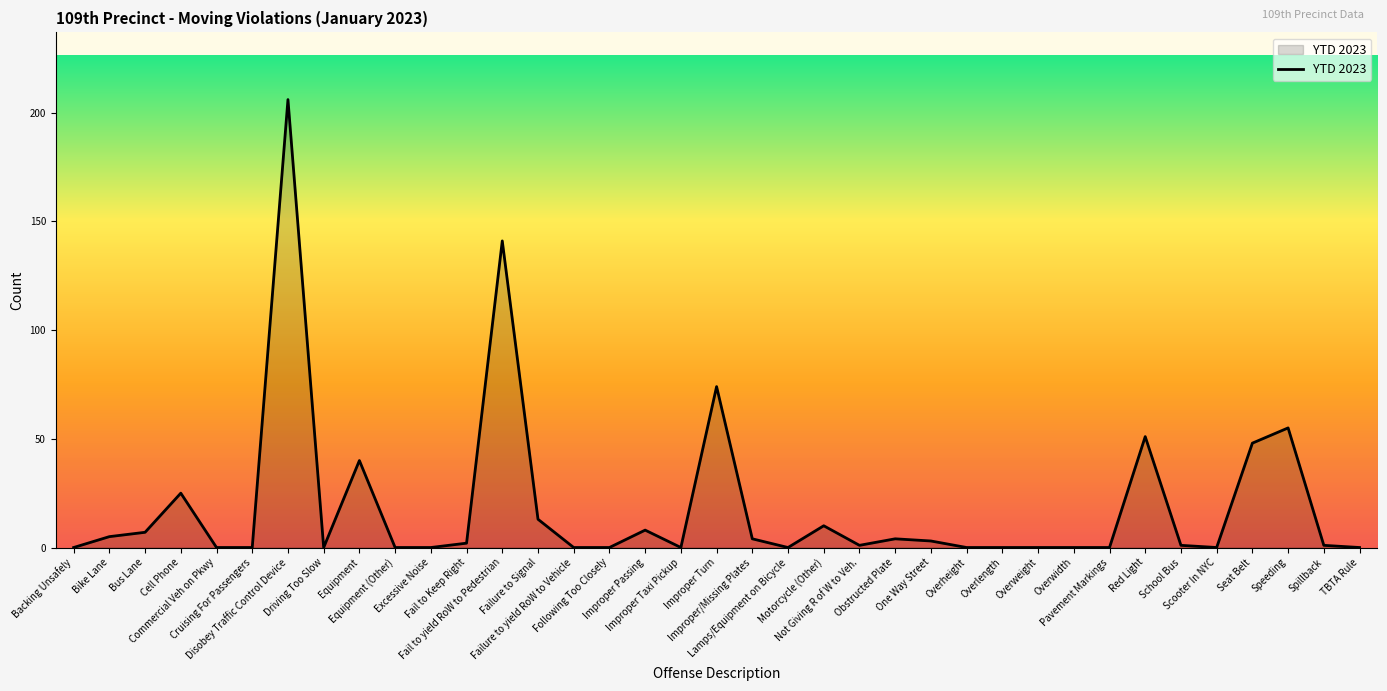

True or false: the data shows 0 at Overlength.

True